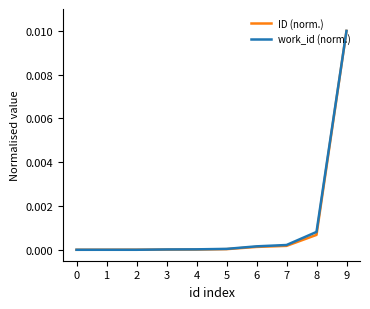

At which category is the sum across all series the highest?

9